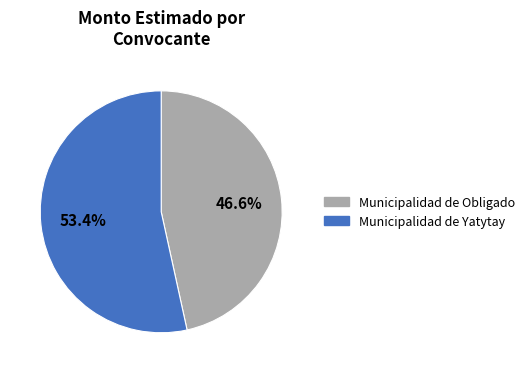

Which category accounts for the majority?

Municipalidad de Yatytay